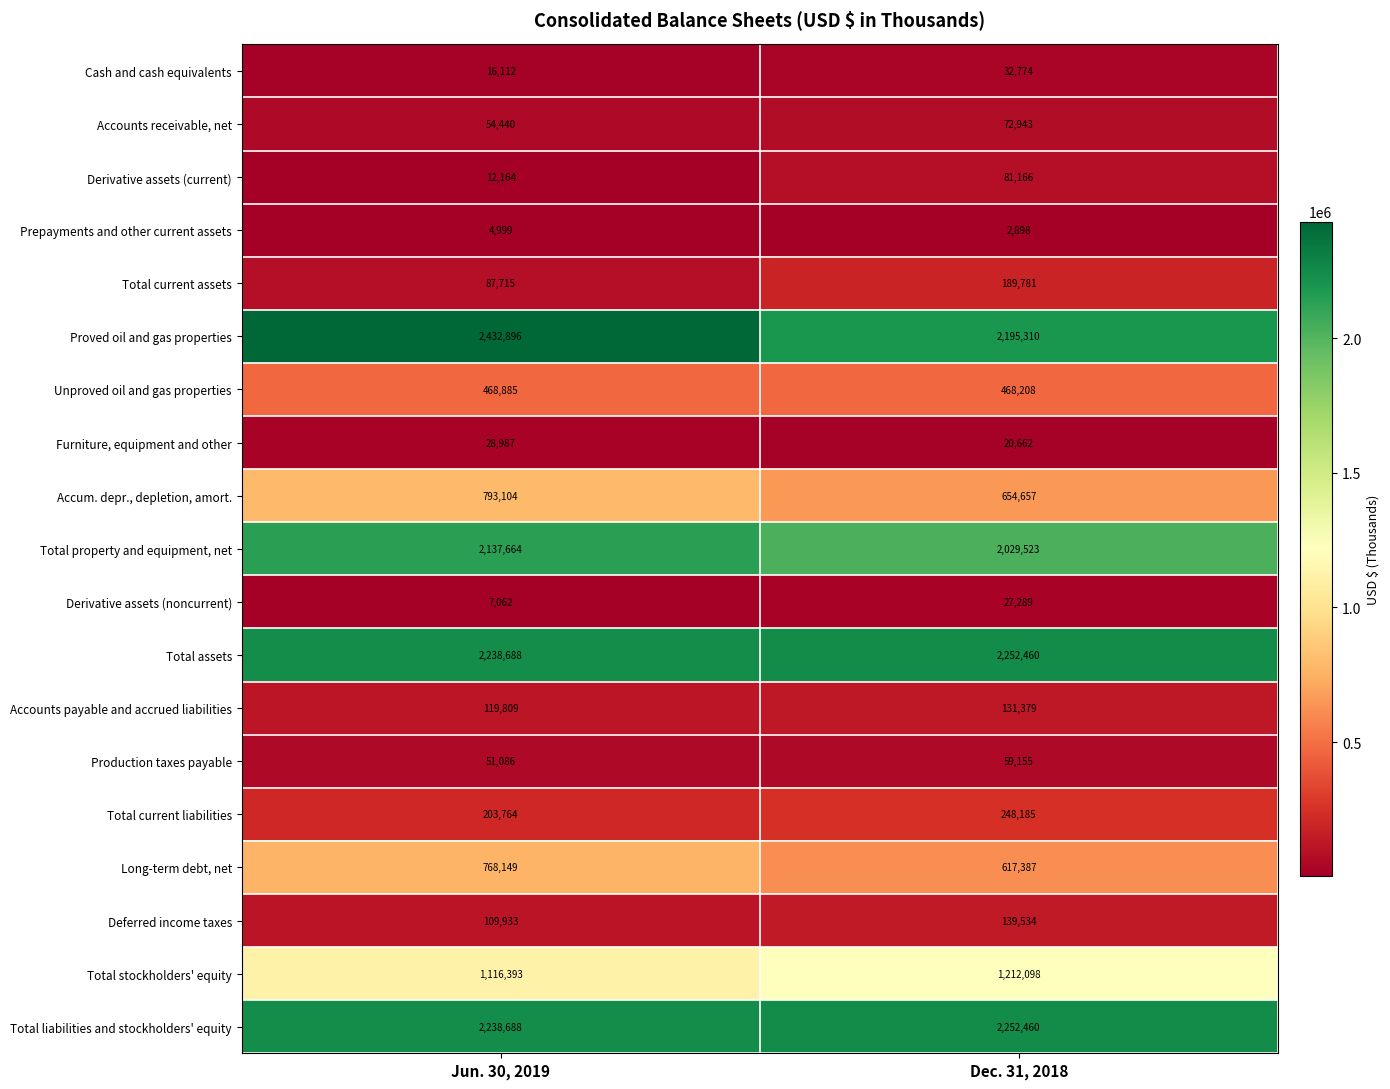

The Derivative assets (current) series shows 81166 at Dec. 31, 2018. True or false?

True